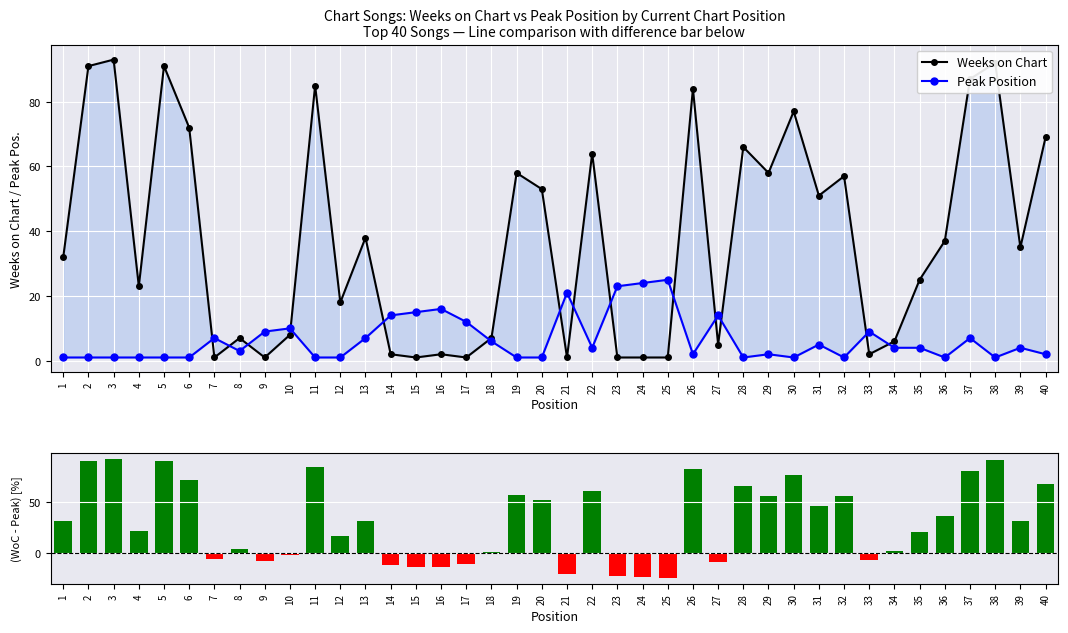

Rank the categories by Weeks on Chart value from highest to lowest.

3, 38, 2, 5, 37, 11, 26, 30, 6, 40, 28, 22, 19, 29, 32, 20, 31, 13, 36, 39, 1, 35, 4, 12, 10, 8, 18, 34, 27, 14, 16, 33, 7, 9, 15, 17, 21, 23, 24, 25